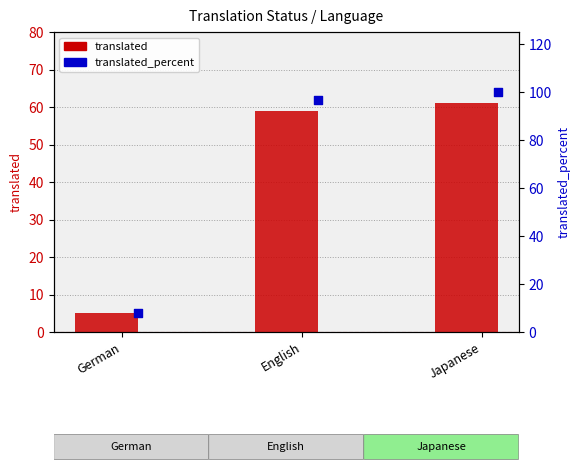

Which series reaches the maximum Y coordinate?

translated_percent